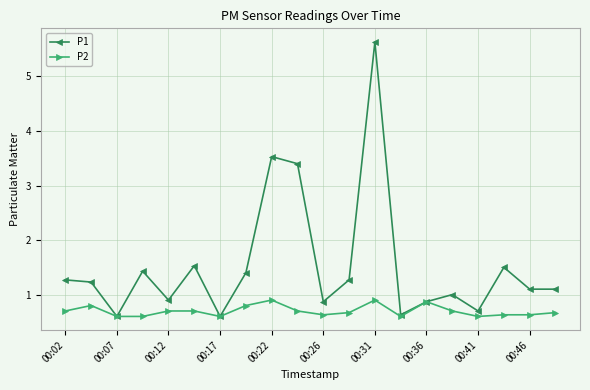

What is the smallest value displayed?

0.6